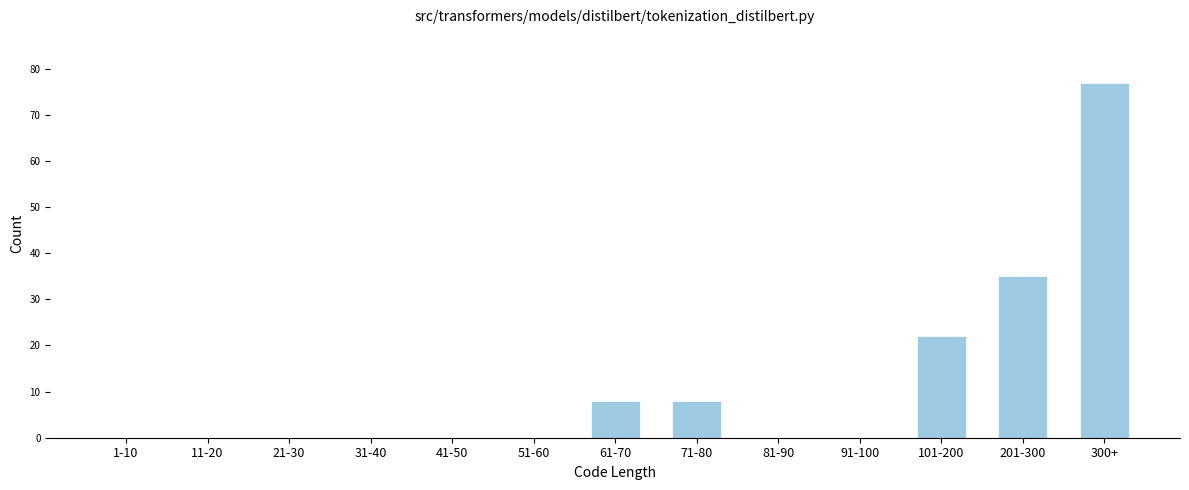

Reading left to right, list all the values displayed in this chart.

1-10=0	11-20=0	21-30=0	31-40=0	41-50=0	51-60=0	61-70=8	71-80=8	81-90=0	91-100=0	101-200=22	201-300=35	300+=77